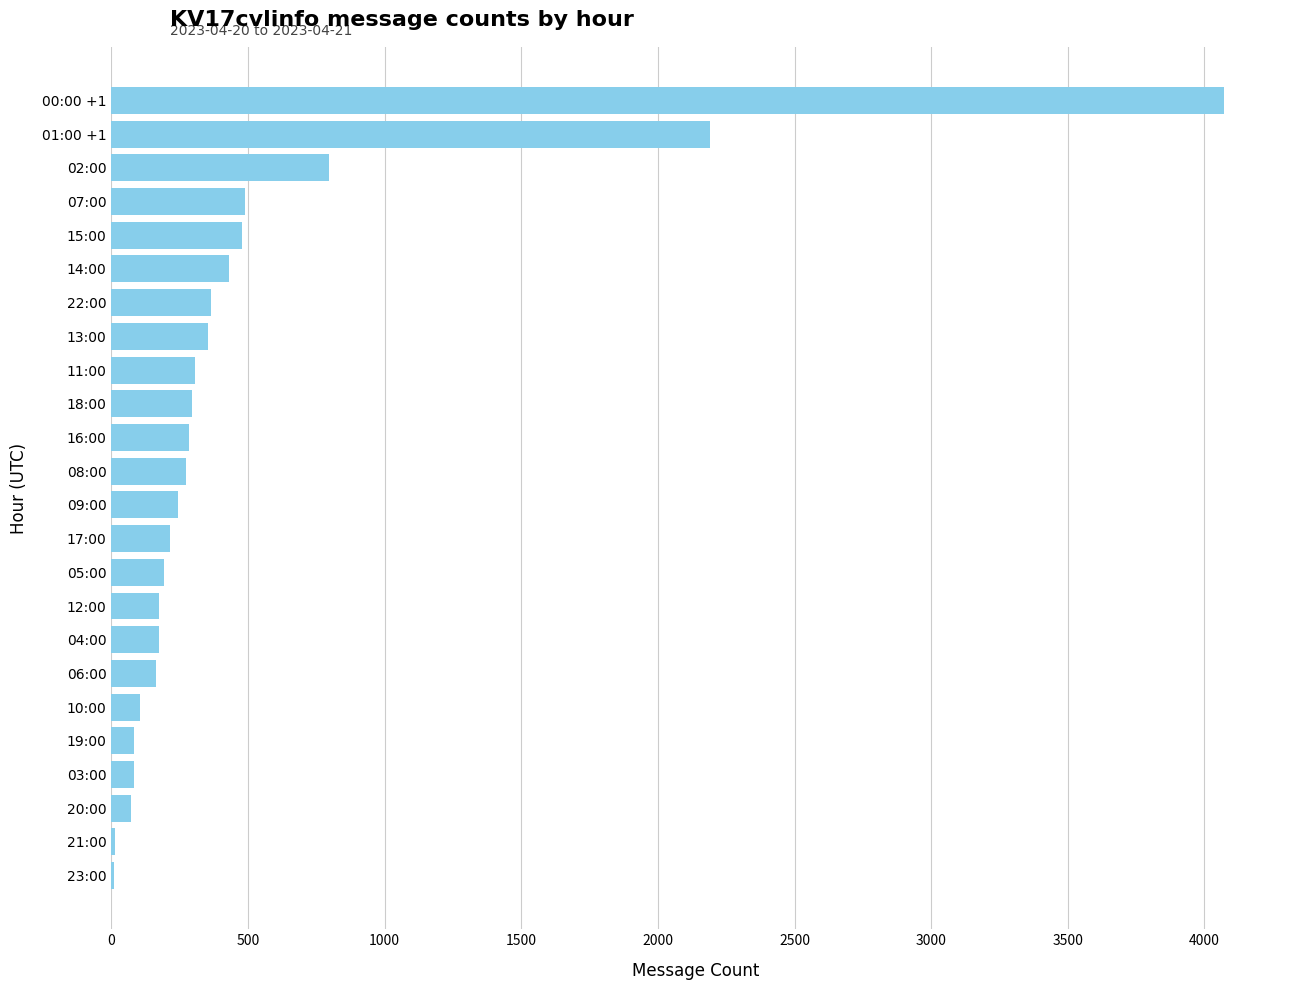

What is the ratio of the value at 12:00 to the value at 15:00?

0.4